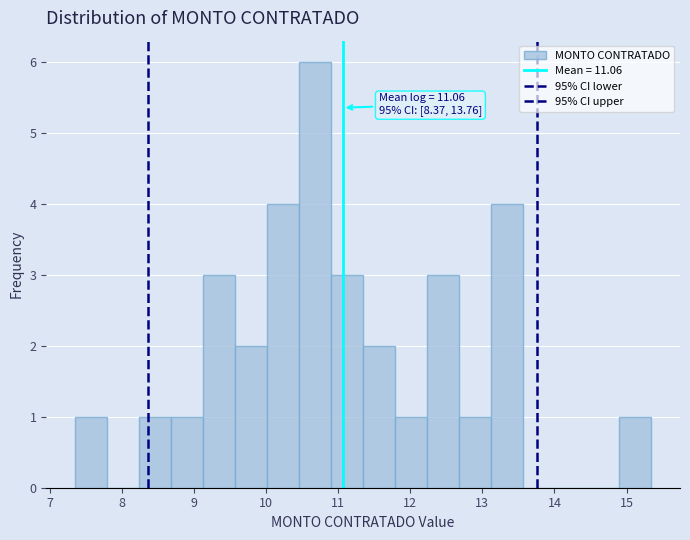

Over which range of the x-axis is the bar tallest?

10.5 to 10.9